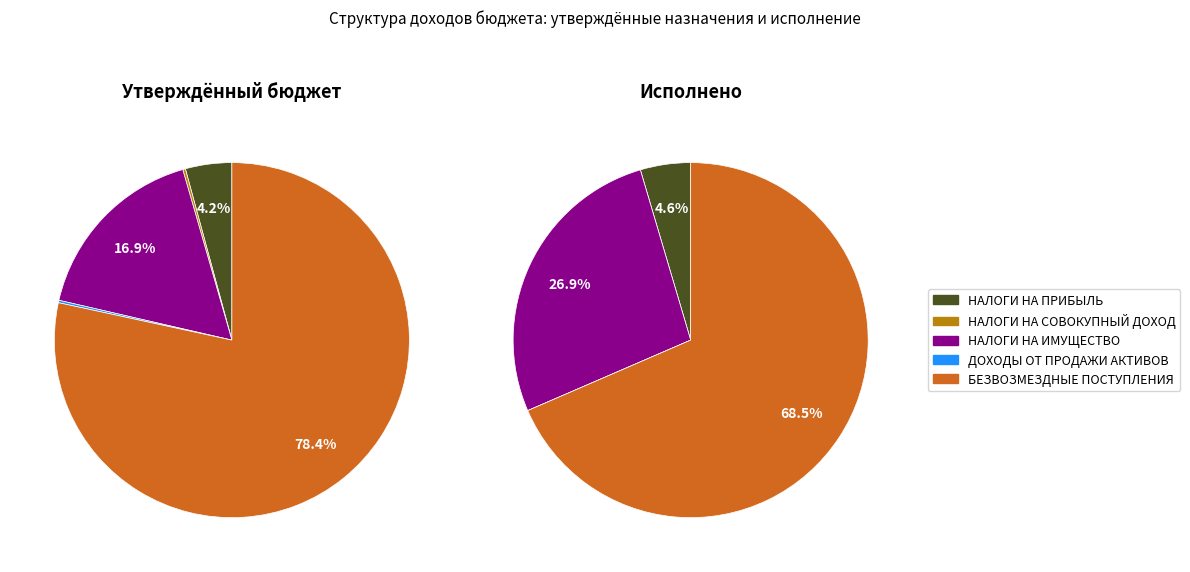

Rank the series by their maximum value, from lowest to highest.

Исполнено, Утверждённый бюджет